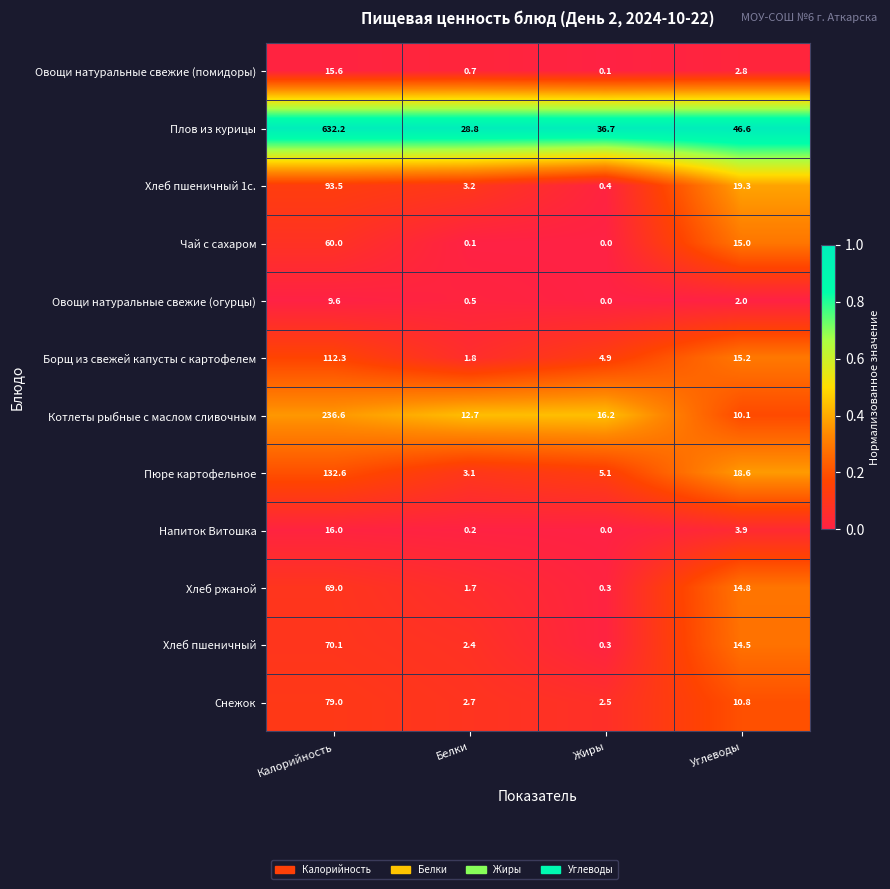

Which category has the highest value across all series?

Калорийность